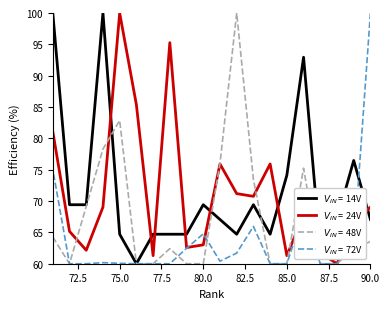

True or false: Ref. / Doc. has more than 2 points higher than both neighbors.

True